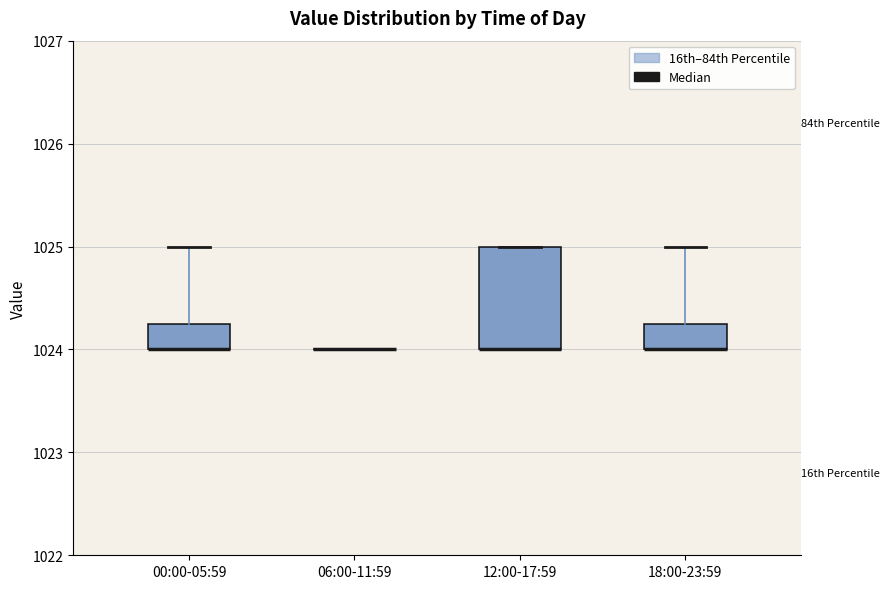

Reading left to right, transcribe this box plot: for each box, give where its median line is, the range the box spans, and where its two whiskers end, as read against the y-axis. The values are not printed on the chart, so give them approximately, as read against the axis.

00:00-05:59: median 1024.0 (drawn on the box's lower edge), box 1024.0 to 1024.3, whiskers 1024.0 to 1025.0
06:00-11:59: box collapsed to a line at 1024.0, whiskers 1024.0 to 1024.0
12:00-17:59: median 1024.0 (drawn on the box's lower edge), box 1024.0 to 1025.0, whiskers 1024.0 to 1025.0
18:00-23:59: median 1024.0 (drawn on the box's lower edge), box 1024.0 to 1024.3, whiskers 1024.0 to 1025.0